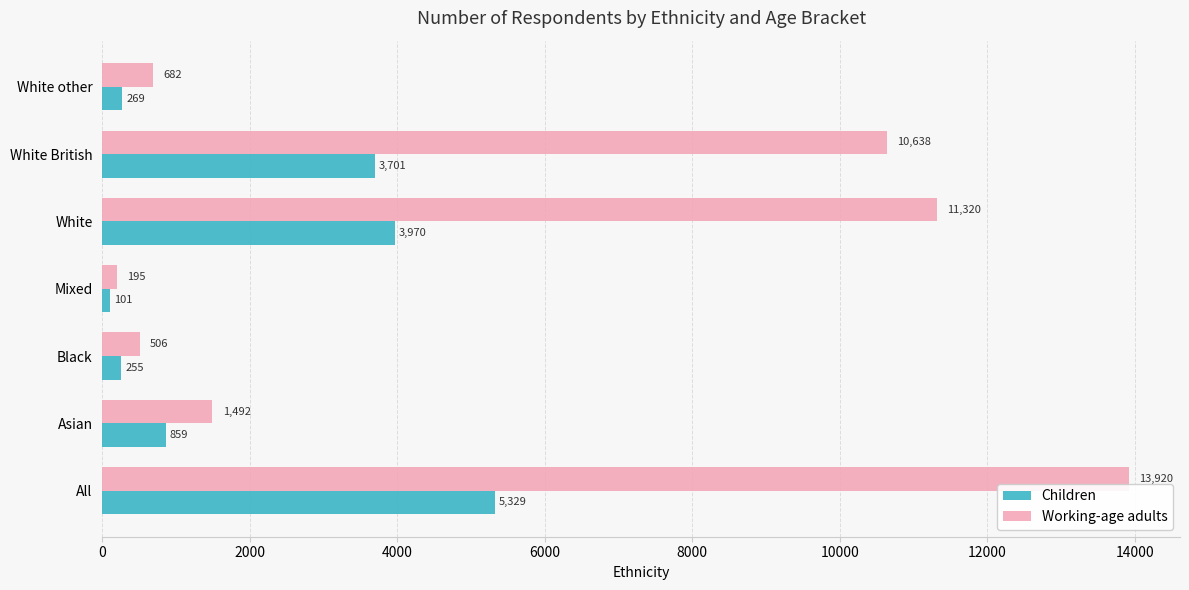

True or false: Children has a value of 3970 at White.

True